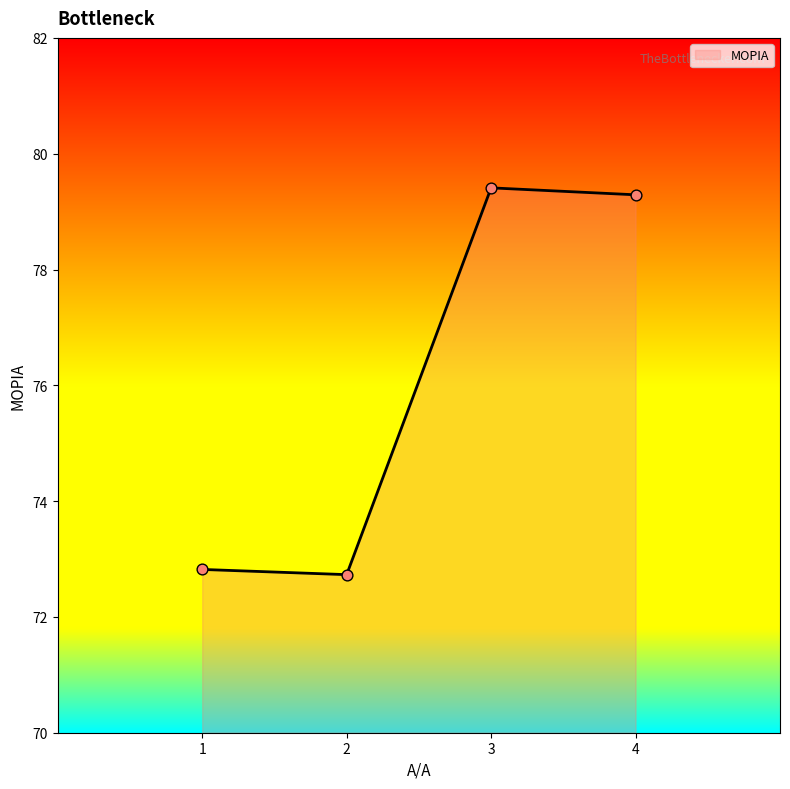

Between 3 and 1, which is larger?

3